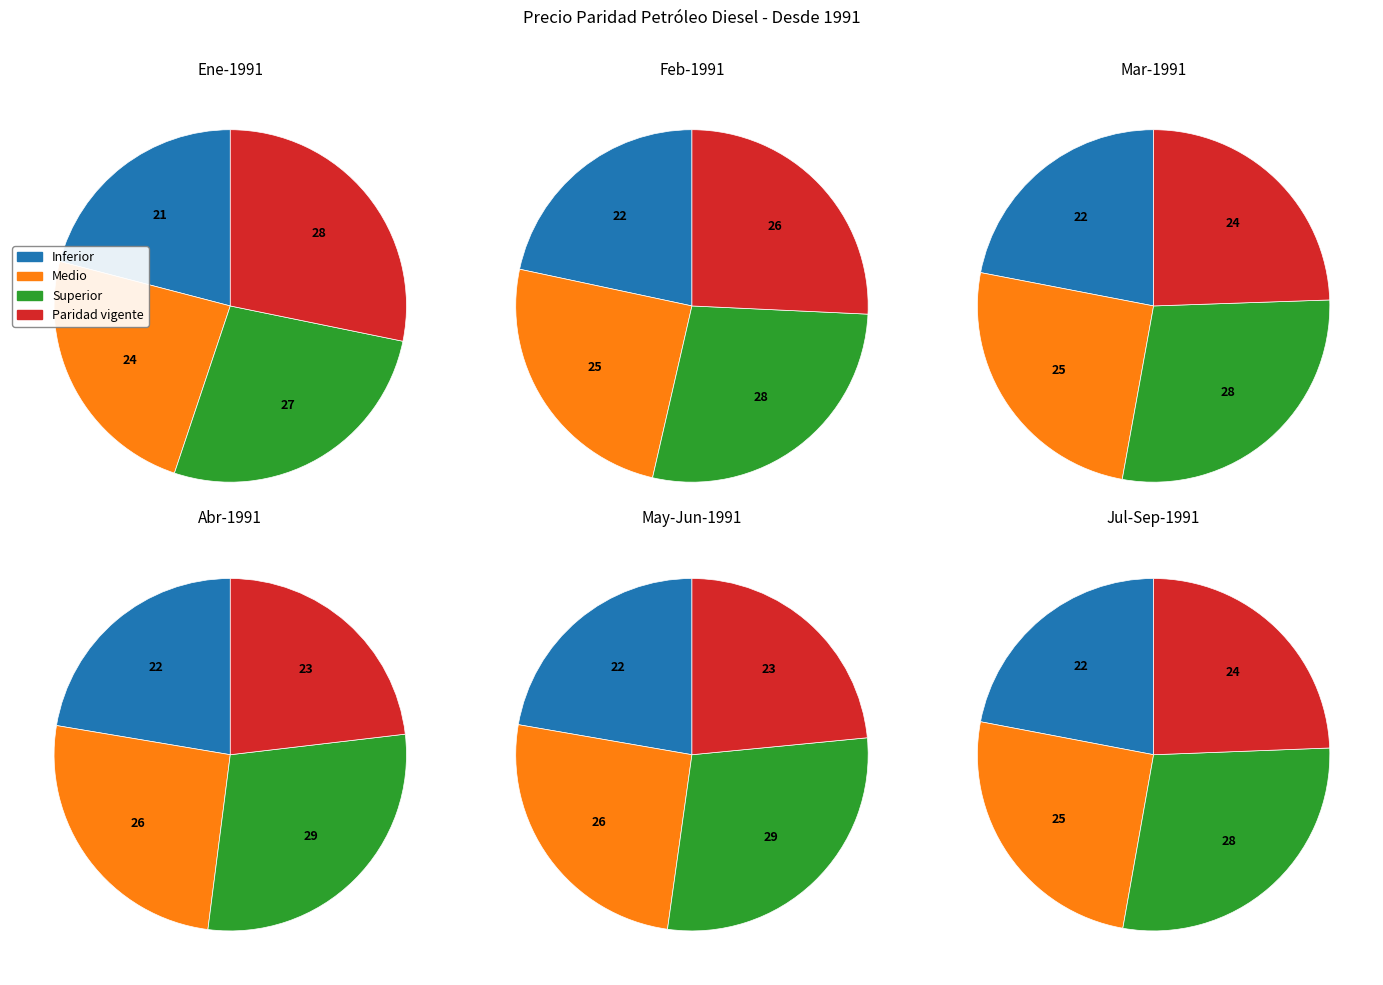

What percentage do 1991-01 and 1991-06 together represent?

22.6%